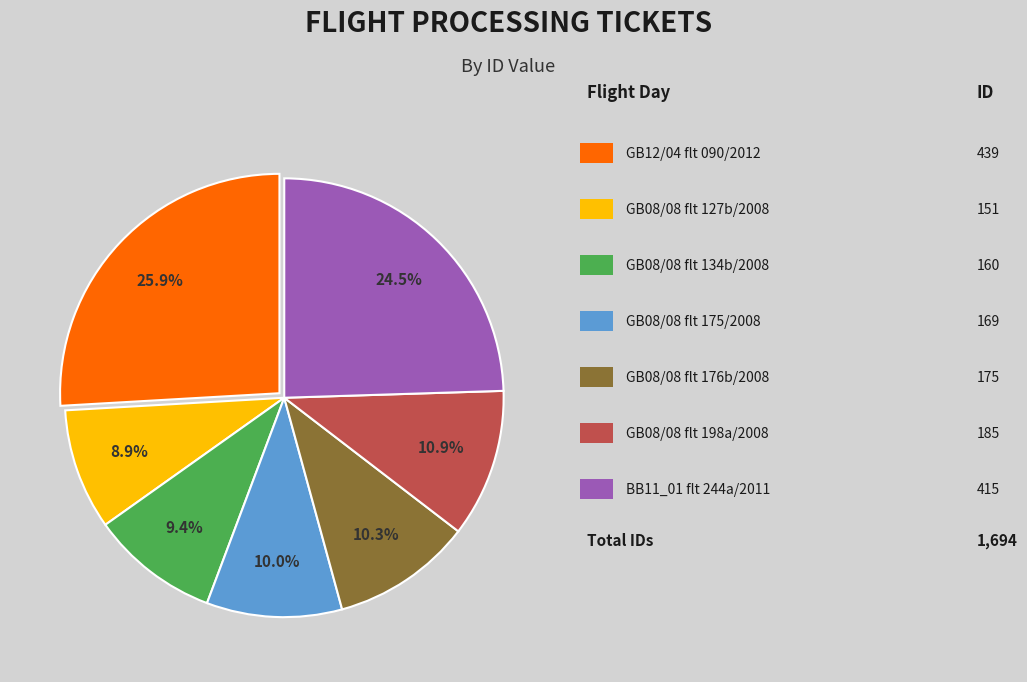

Is there any slice that represents more than half of the pie?

No